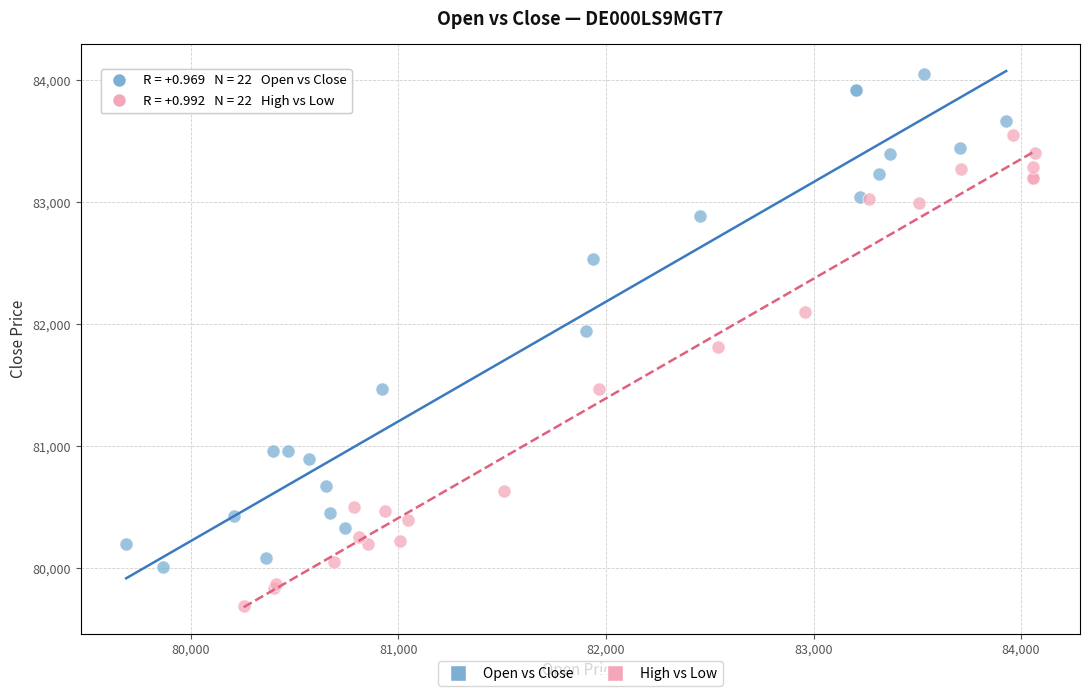

Which series contains the lowest Y value?

High vs Low